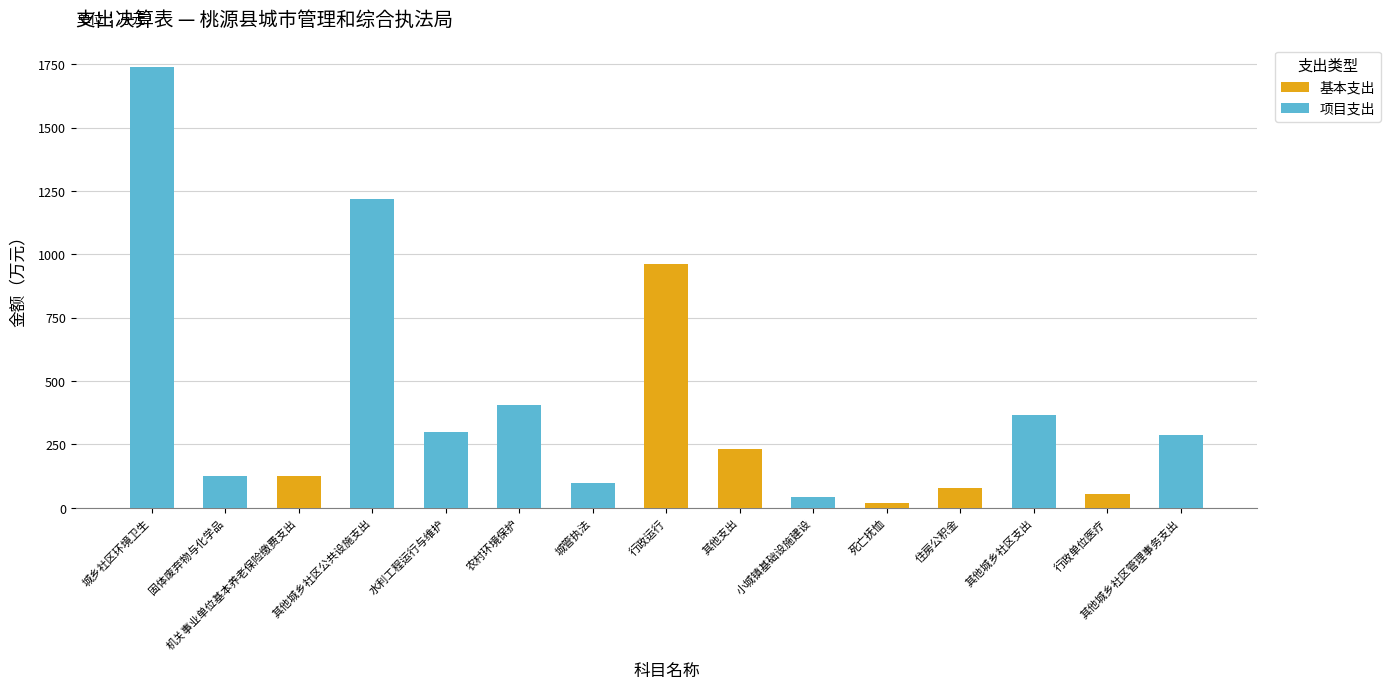

The value of 基本支出 at 机关事业单位基本养老保险缴费支出 is 126.5. True or false?

True